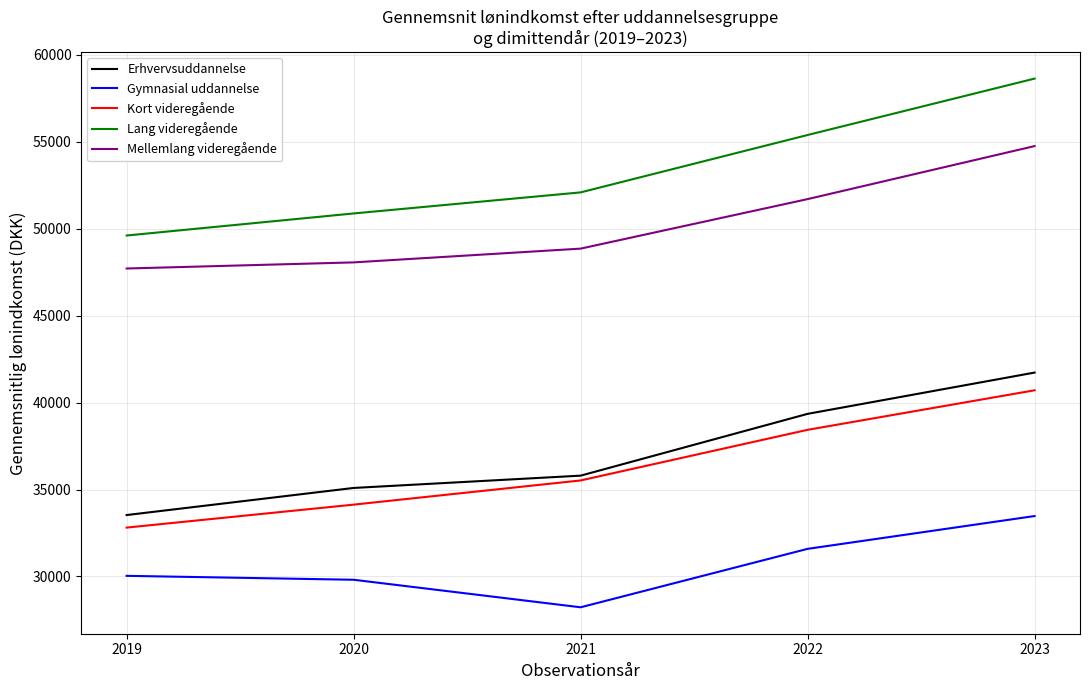

What value does the Mellemlang videregående series have at 2022?

51697.0